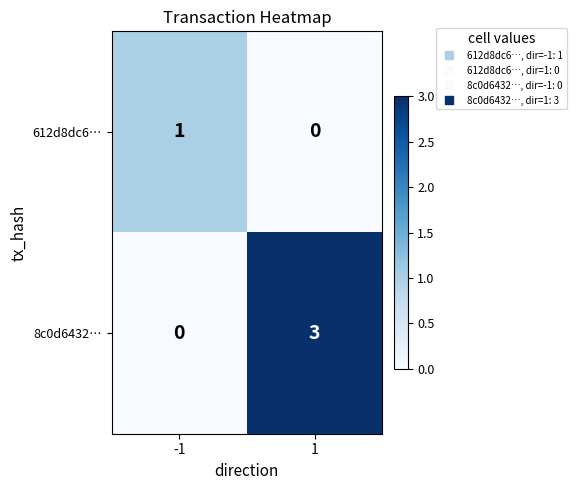

At which category is the sum across all series the highest?

1